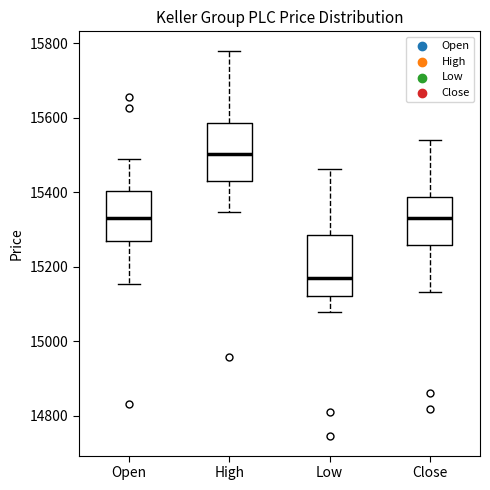

Where is the lower edge of the box for Low on the y-axis? The values are not printed on the chart, so give them approximately, as read against the axis.

15120